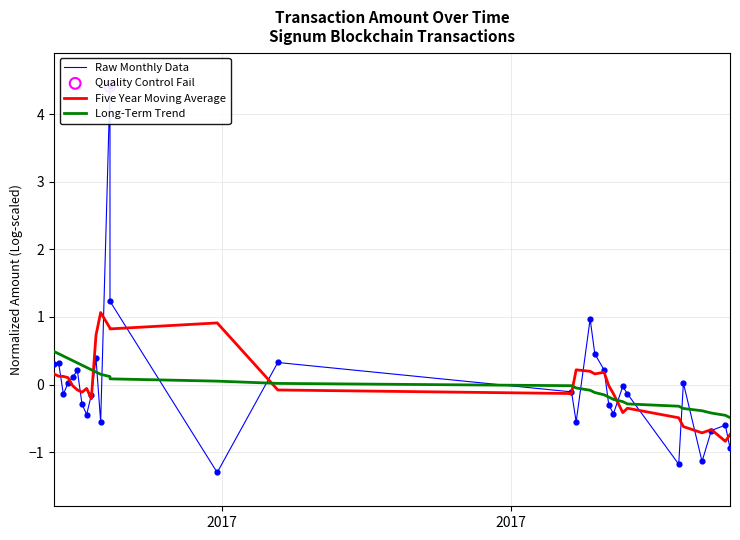

At how many categories does at least one series exceed 1?

3